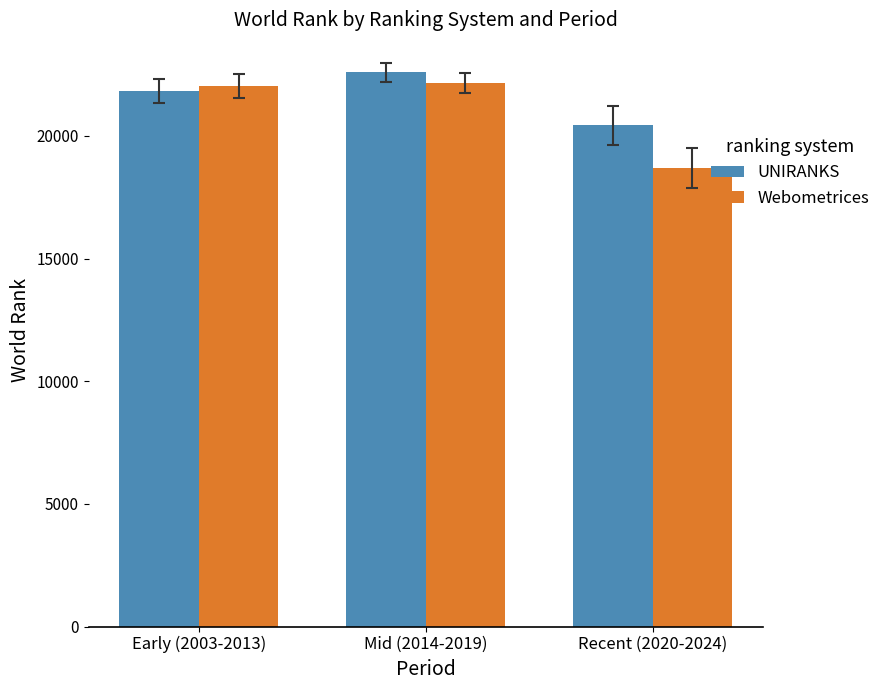

Which label corresponds to the smallest value in the chart?

Recent (2020-2024)